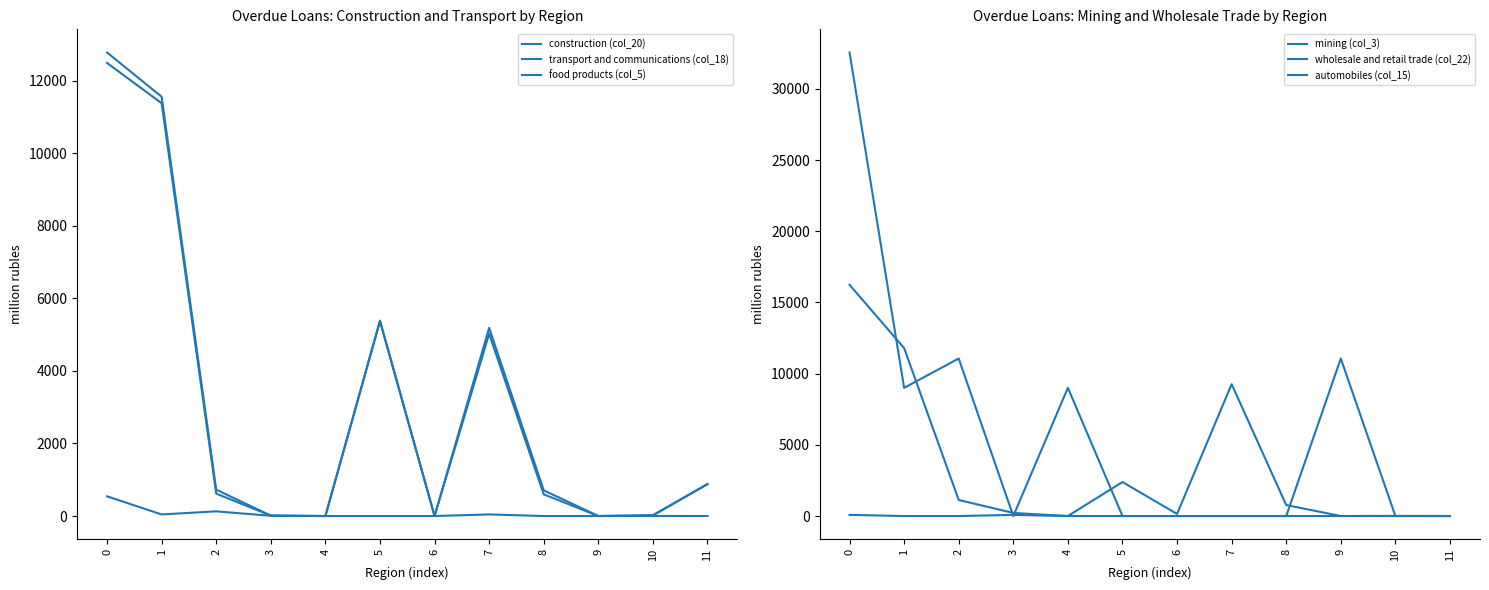

True or false: transport and communications (col_18) and construction (col_20) cross at least once.

False